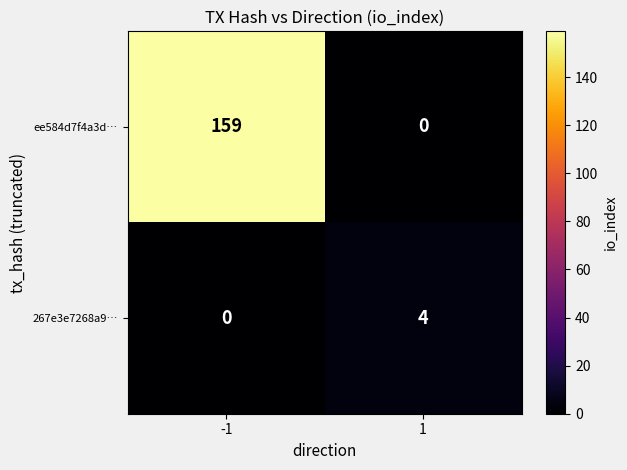

Is it true that 267e3e7268a9… equals 2 at -1?

False